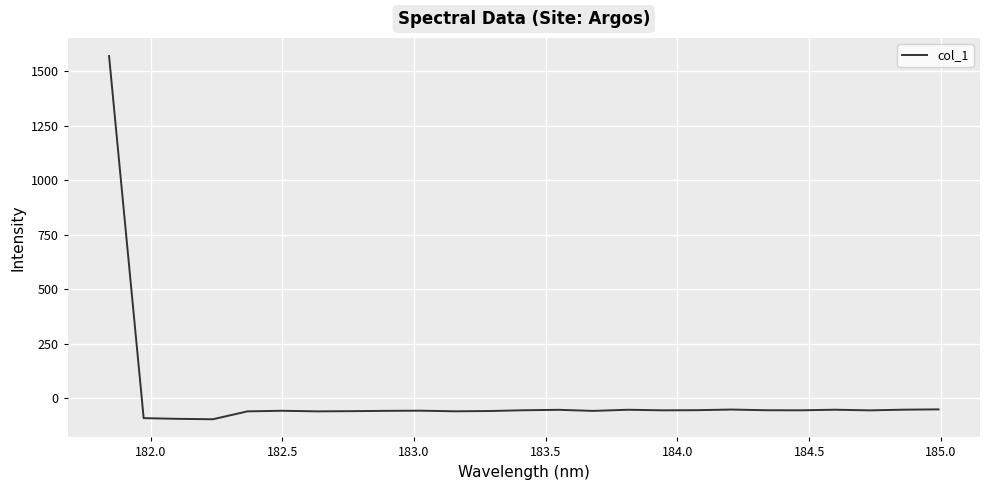

What is the maximum value shown in the chart?

1568.9